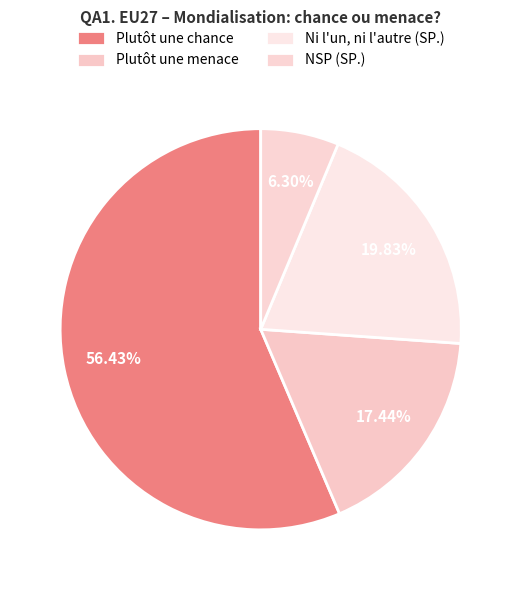

Count the number of slices in the pie.

4